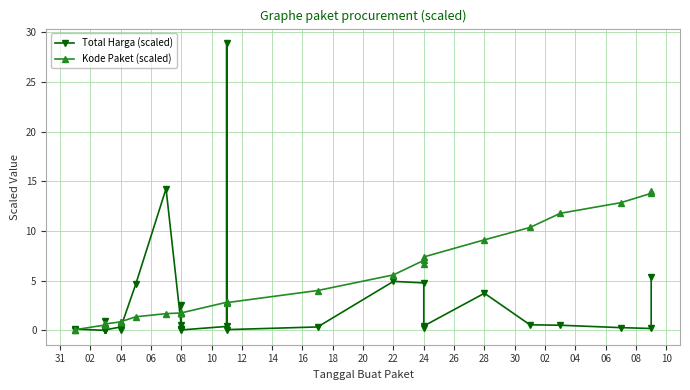

What is the sum of all Kode Paket (scaled) values?

131.3